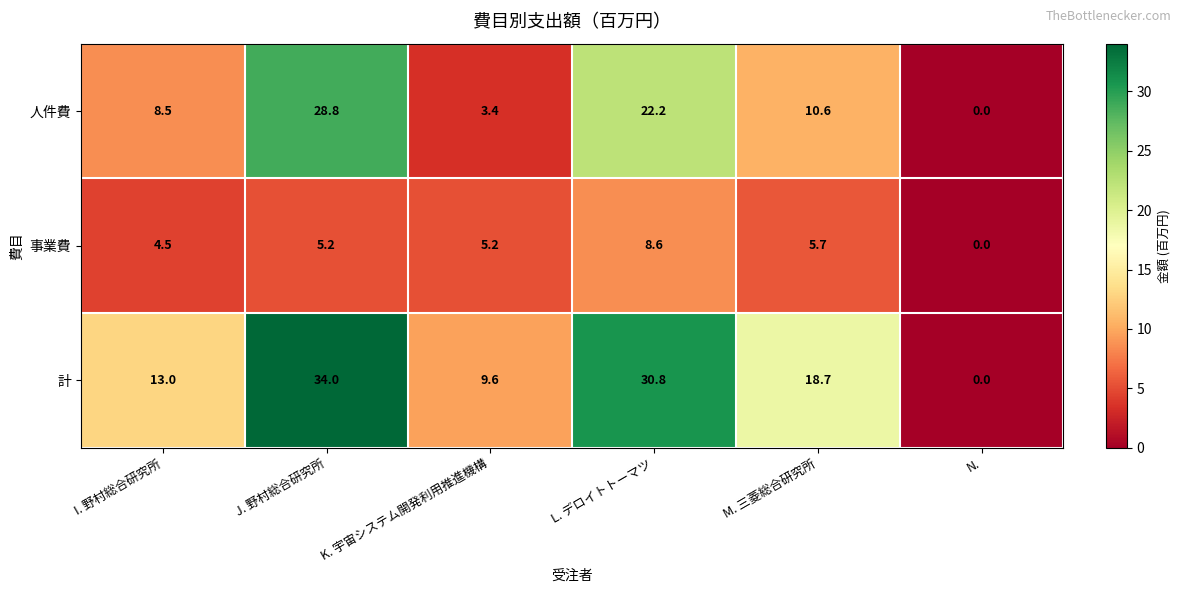

What is the spread (max minus min) of values at M. 三菱総合研究所?

13.0